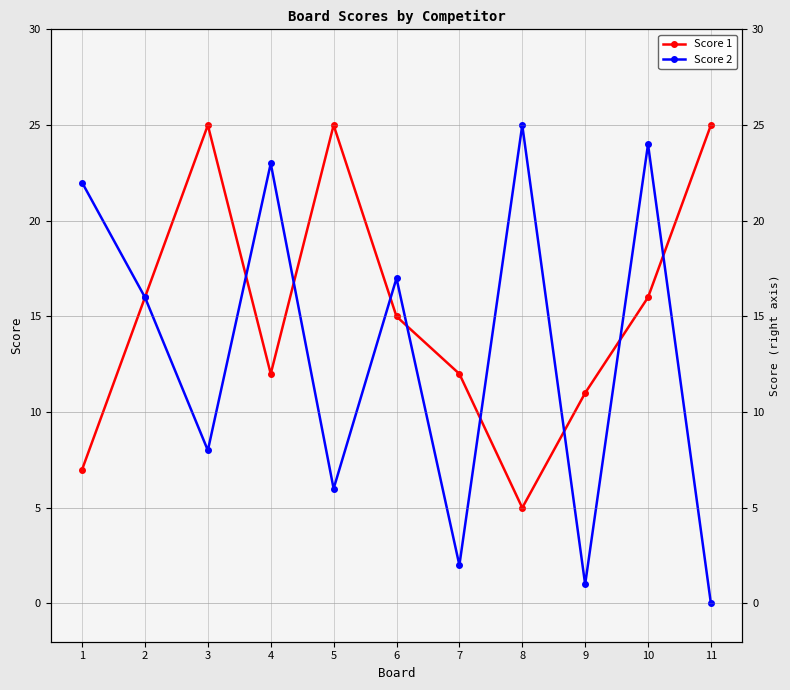

Which has a higher value, 5 or 11?

5